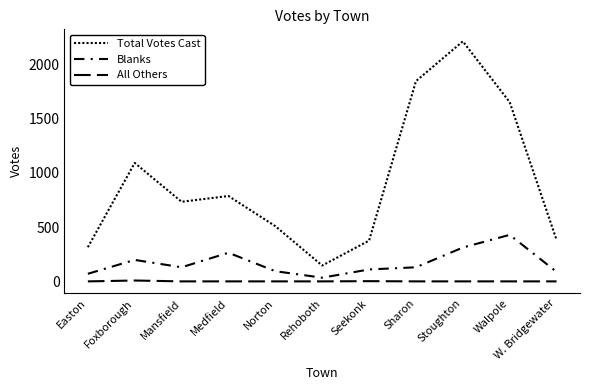

List the series in order of their peak value, highest first.

Total Votes Cast, Blanks, All Others